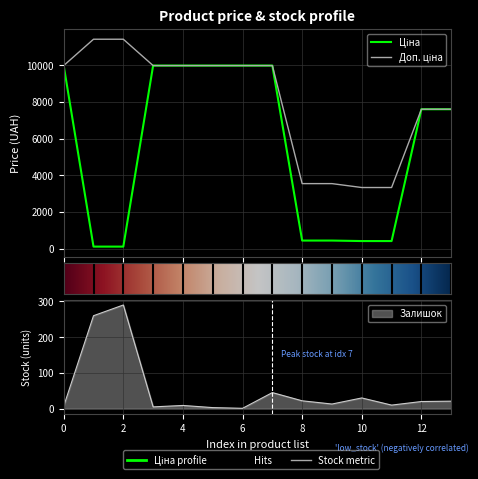

Count the number of data series in this chart.

3